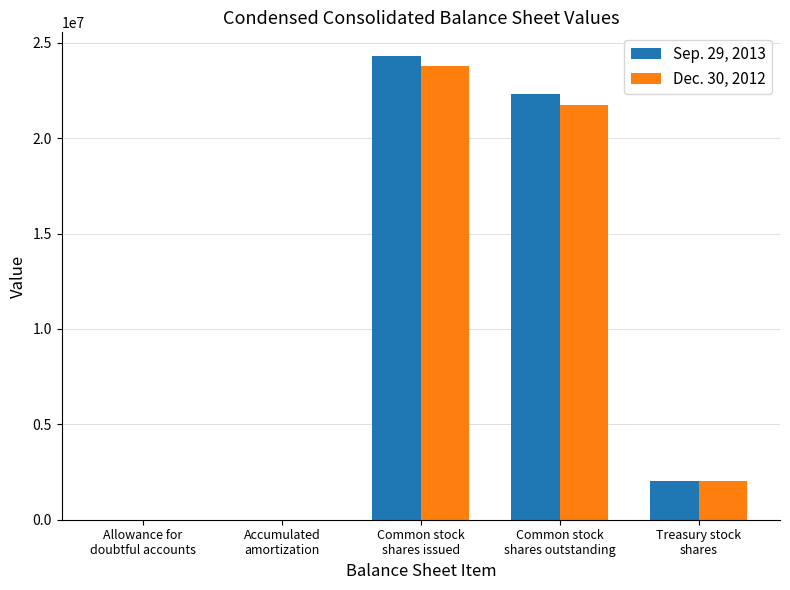

What are all the series names shown in the legend?

Sep. 29, 2013, Dec. 30, 2012